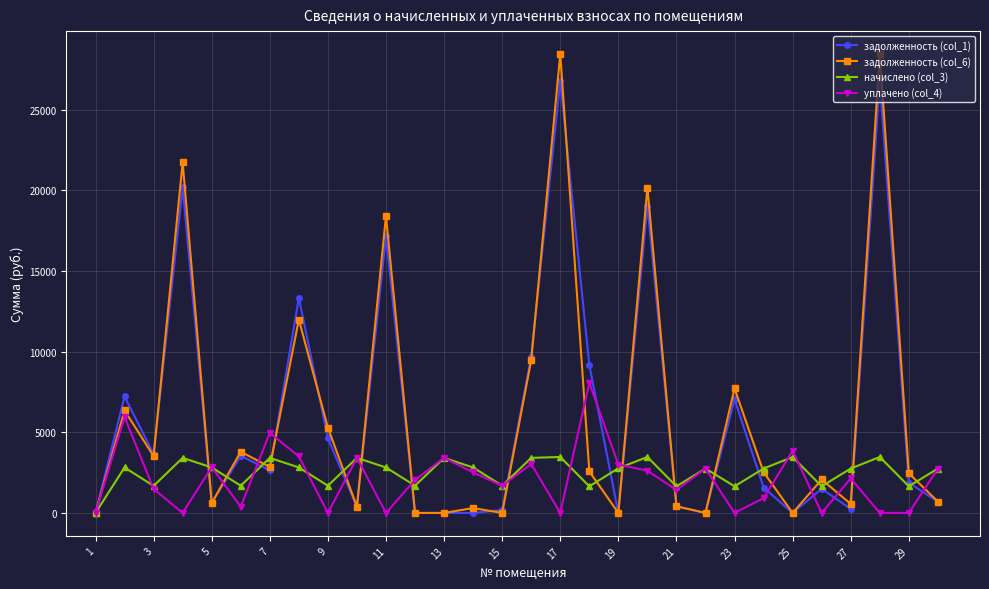

How many data points does each series have?

30